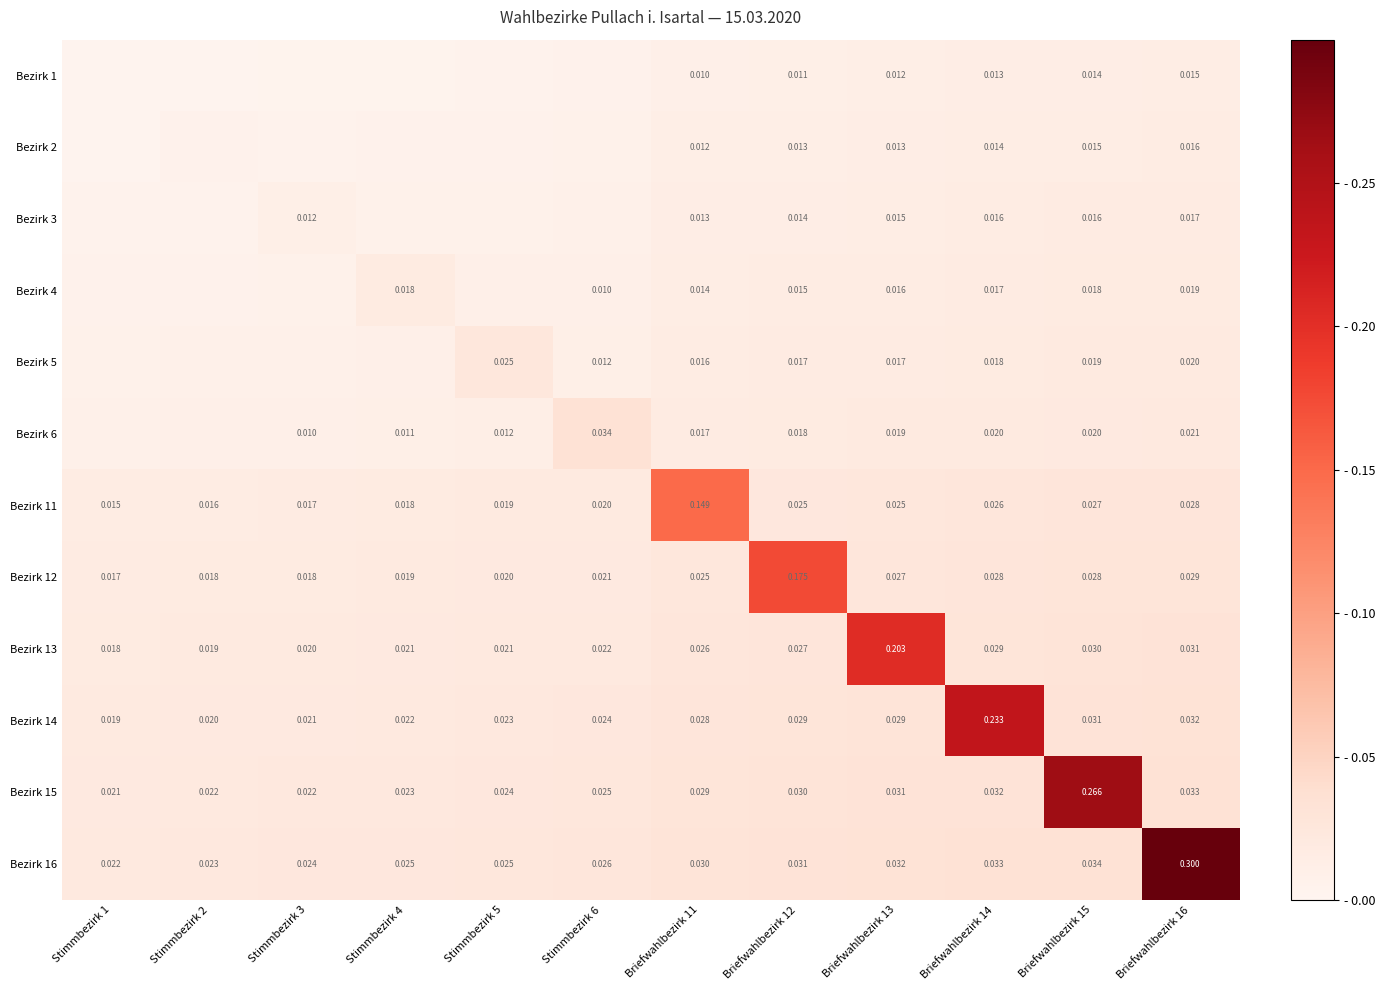

Is the value of Bezirk 2 at Briefwahlbezirk 15 greater than the value of Bezirk 16 at Stimmbezirk 1?

No